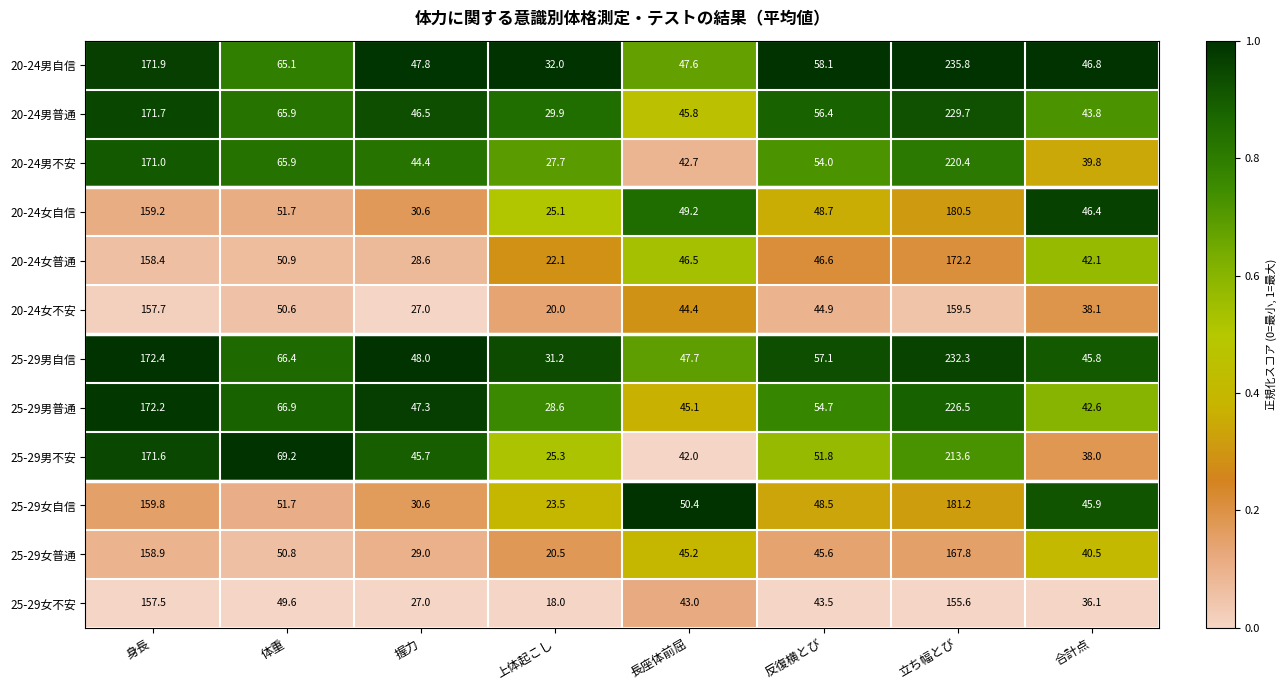

Which category has the lowest value across all series?

上体起こし